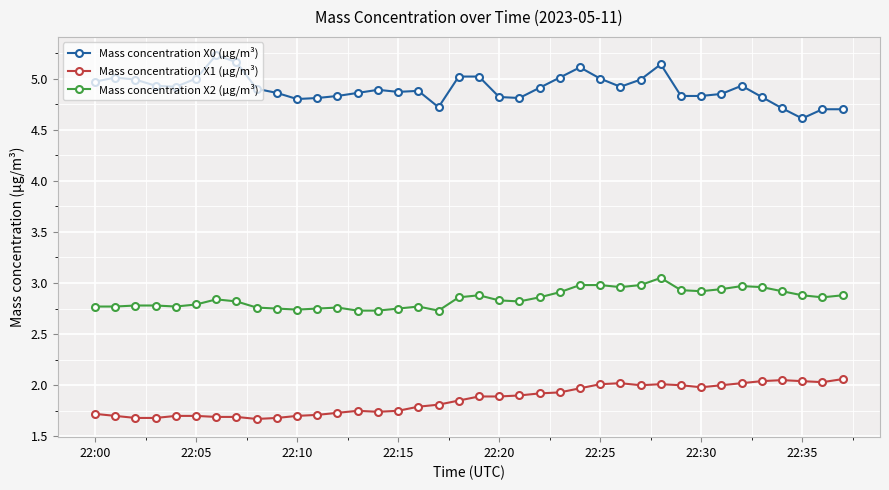

True or false: Mass concentration X0 (μg/m³) has more than 1 interior local peaks.

True